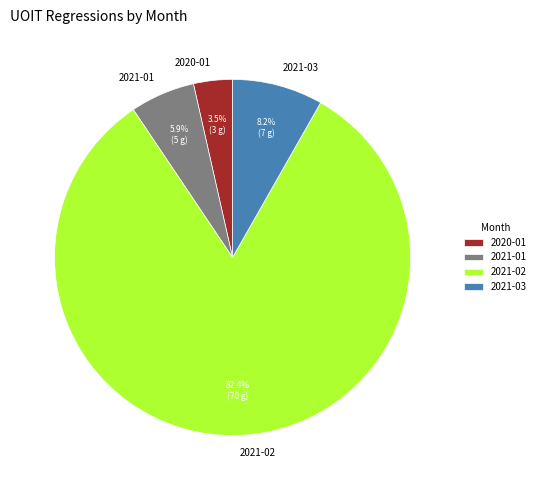

Count the number of slices in the pie.

4